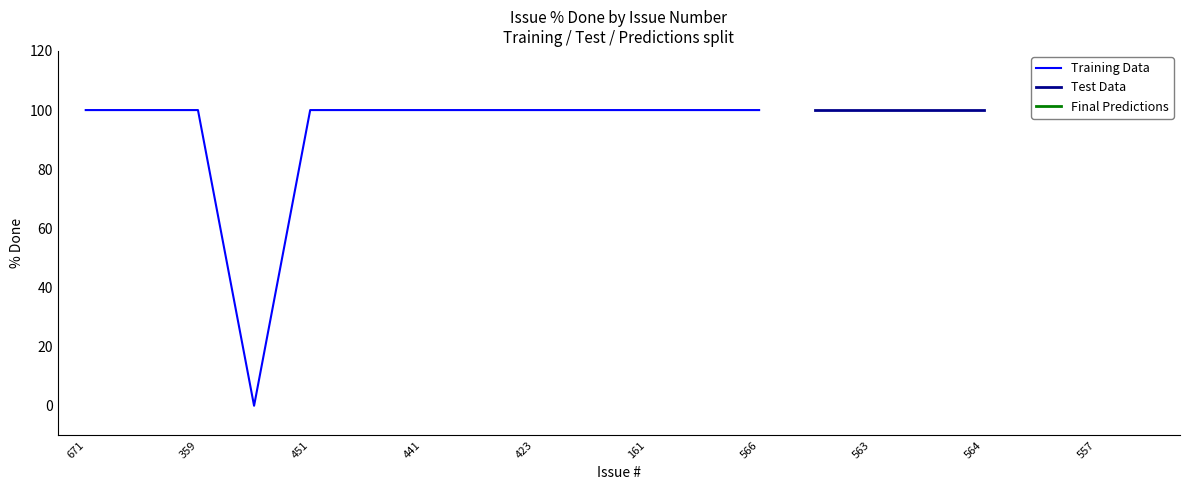

Is the value of Final Predictions at 444 greater than the value of Training Data at 423?

No